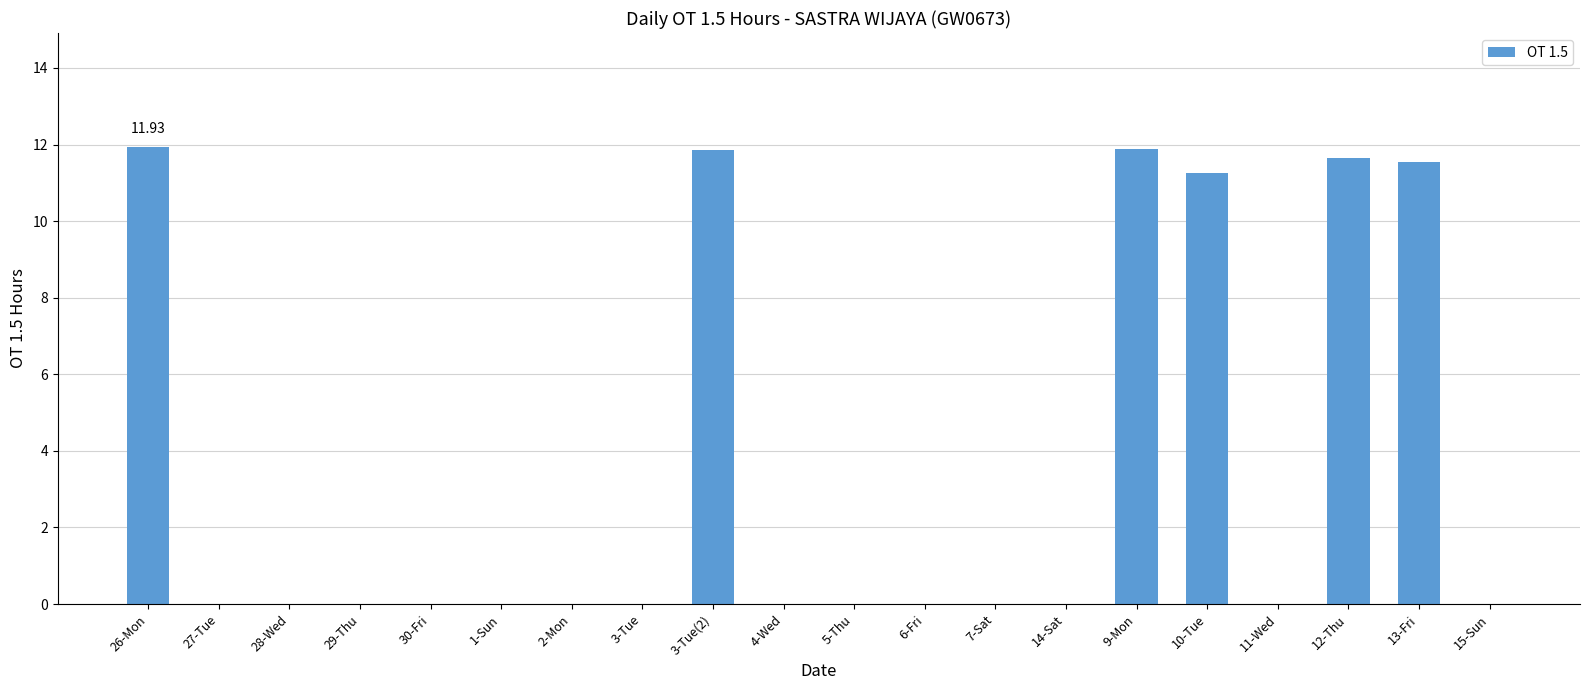

The value at 13-Fri is 5.3. True or false?

False